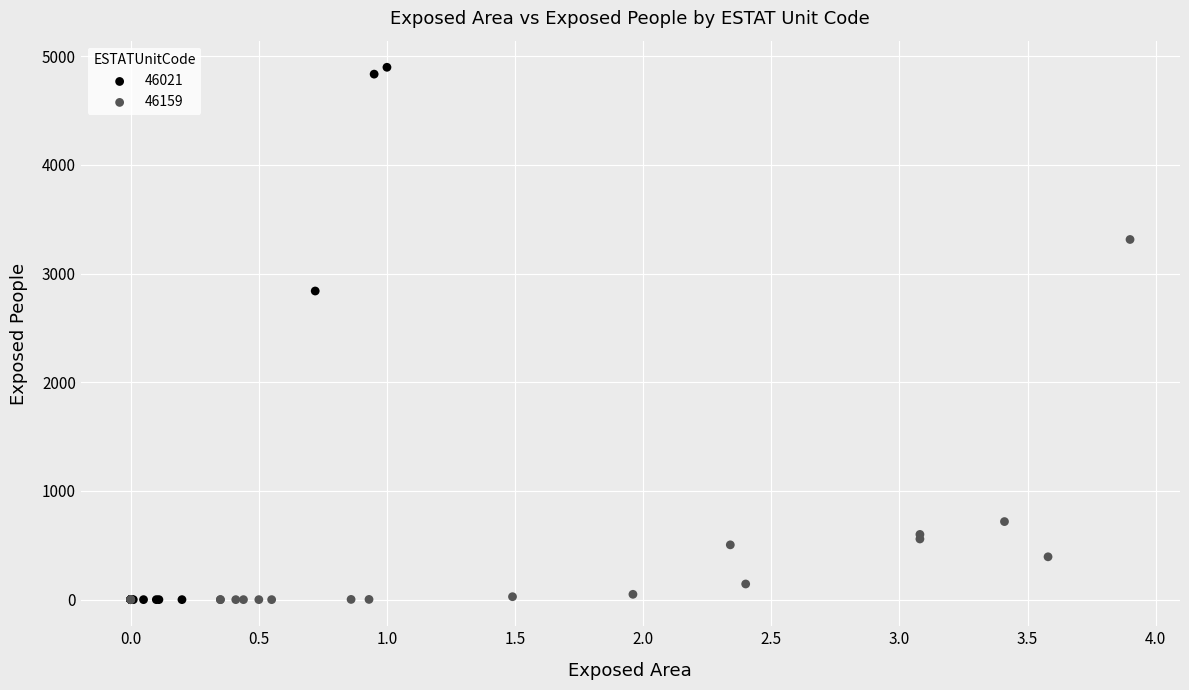

Which series contains the highest Y value?

46021